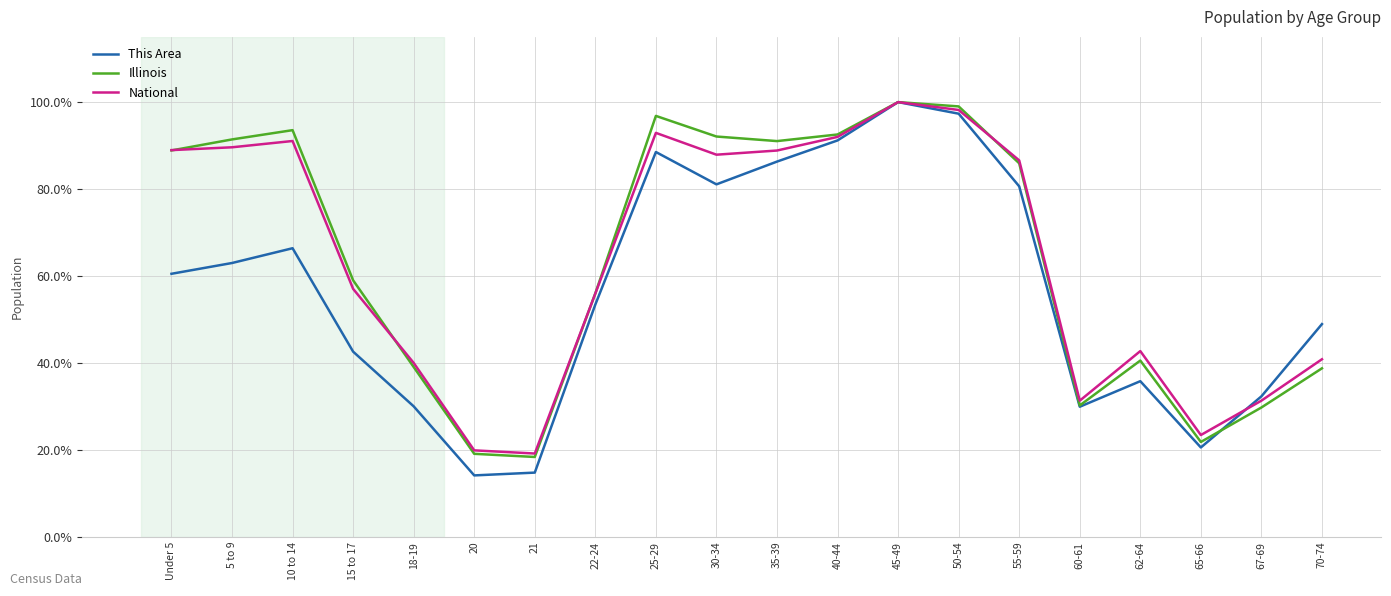

The value of National at 20 is 19.9. True or false?

True